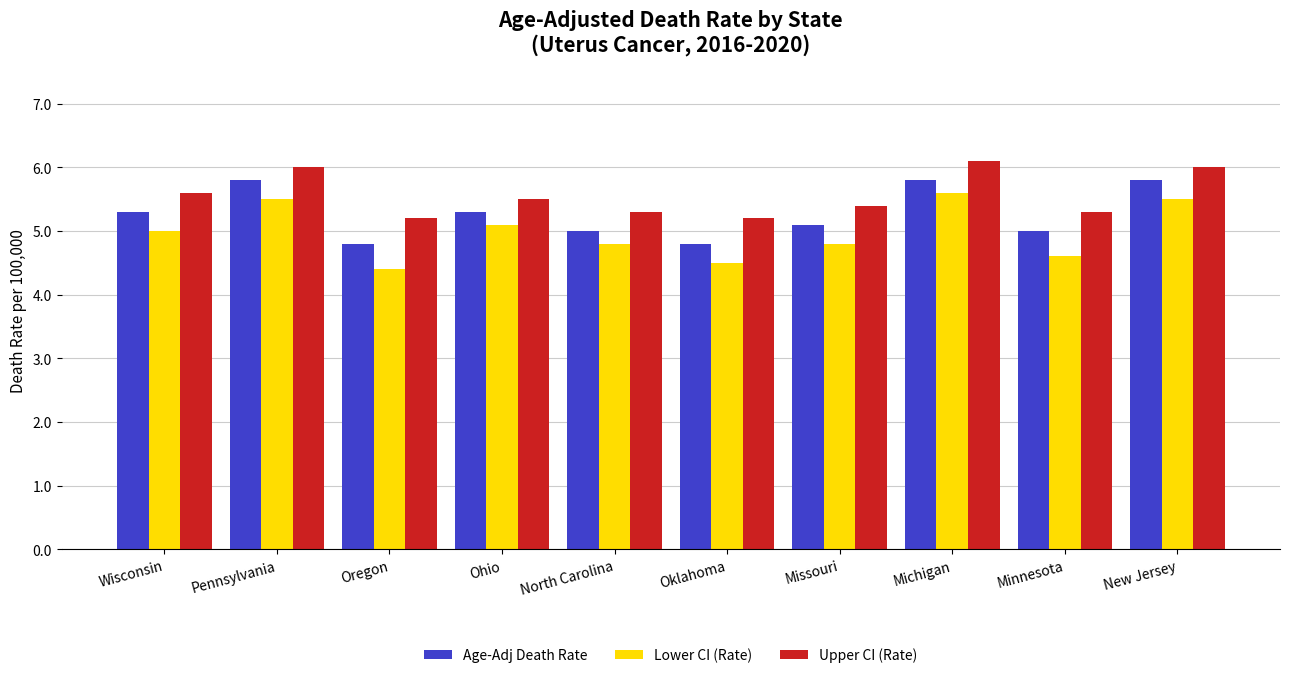

What is the average value of the Upper CI (Rate) series?

5.6